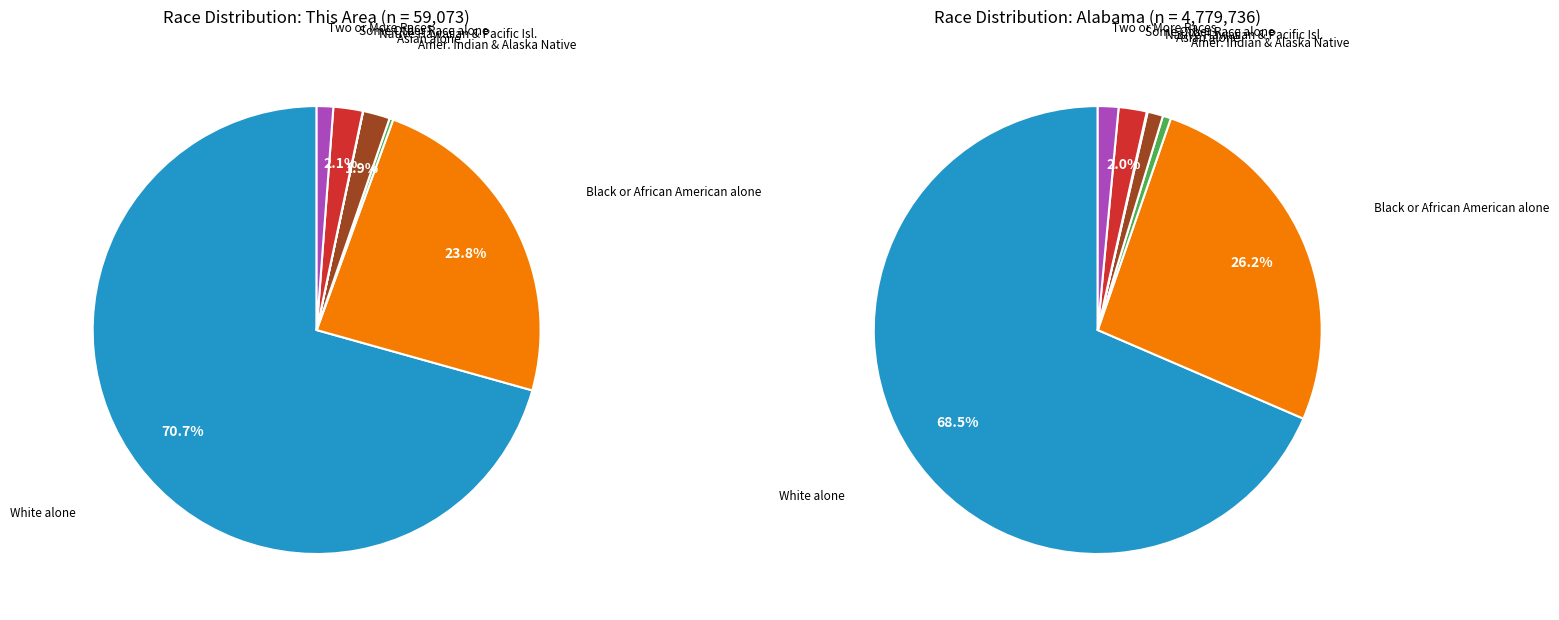

The Native Hawaiian and Other Pacific Islander slice represents 0% of the pie. True or false?

True